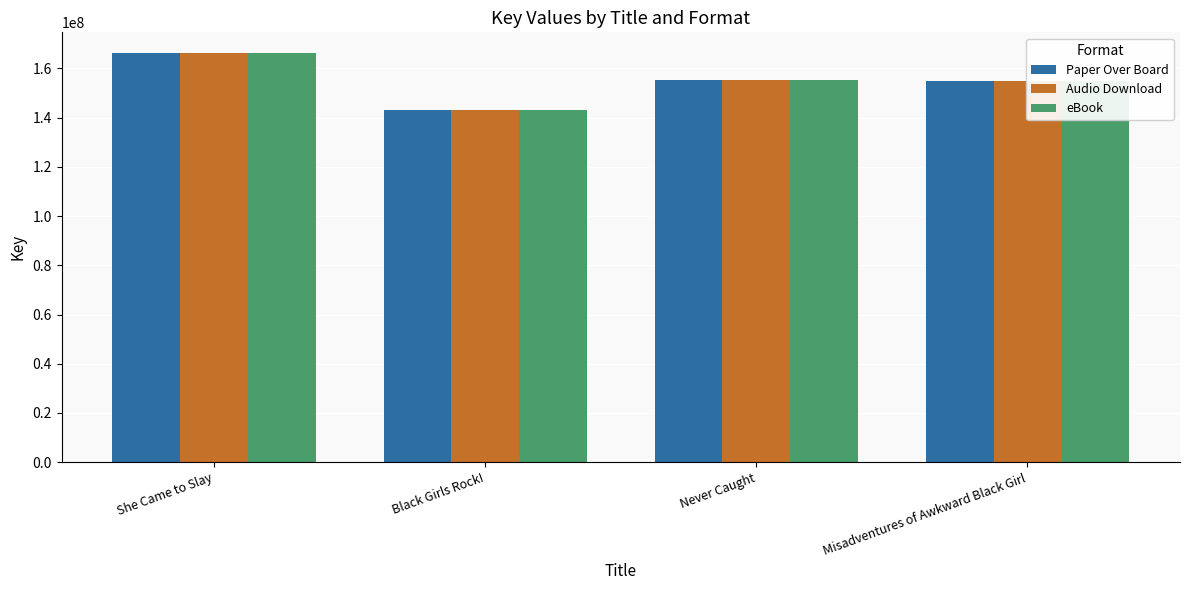

At which category is the sum across all series the highest?

She Came to Slay